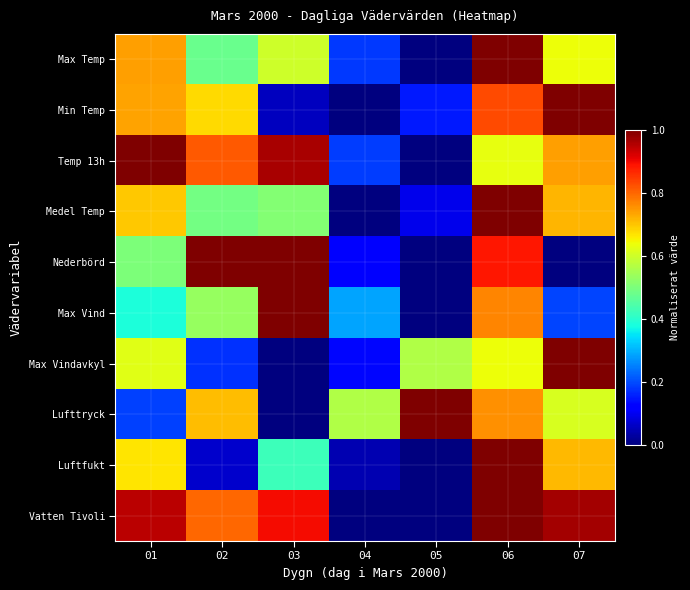

What is the total value across all series at 03?

5.4